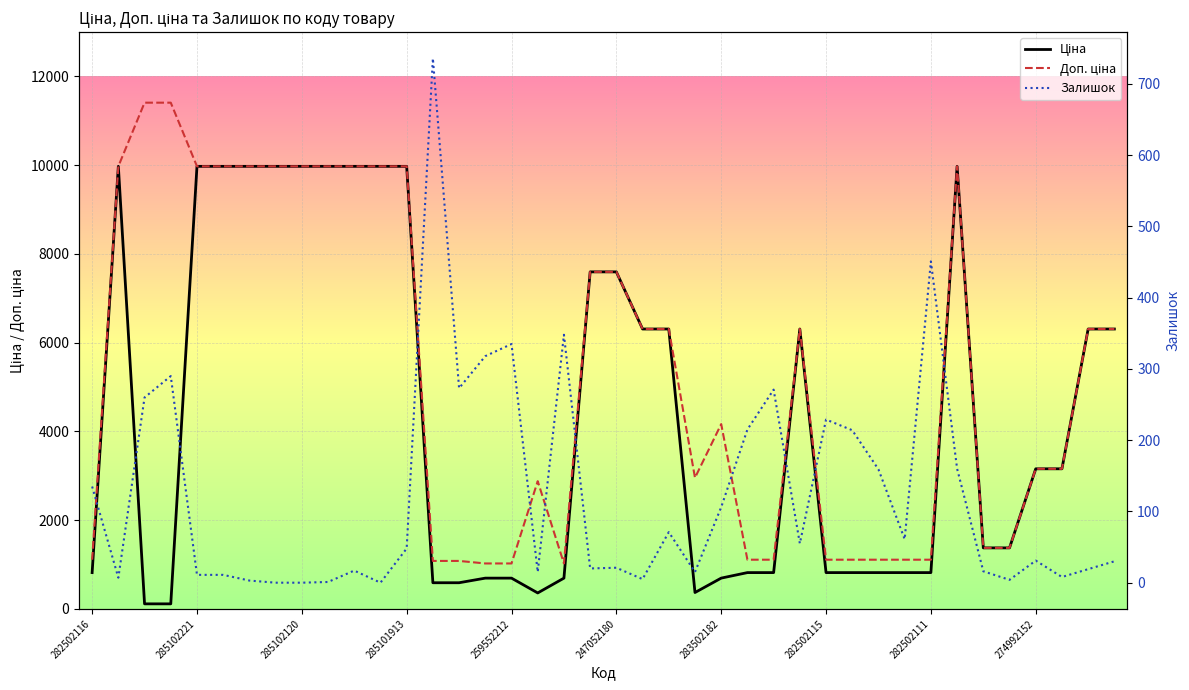

True or false: Доп. ціна has a value of 1109.2 at 30.

True